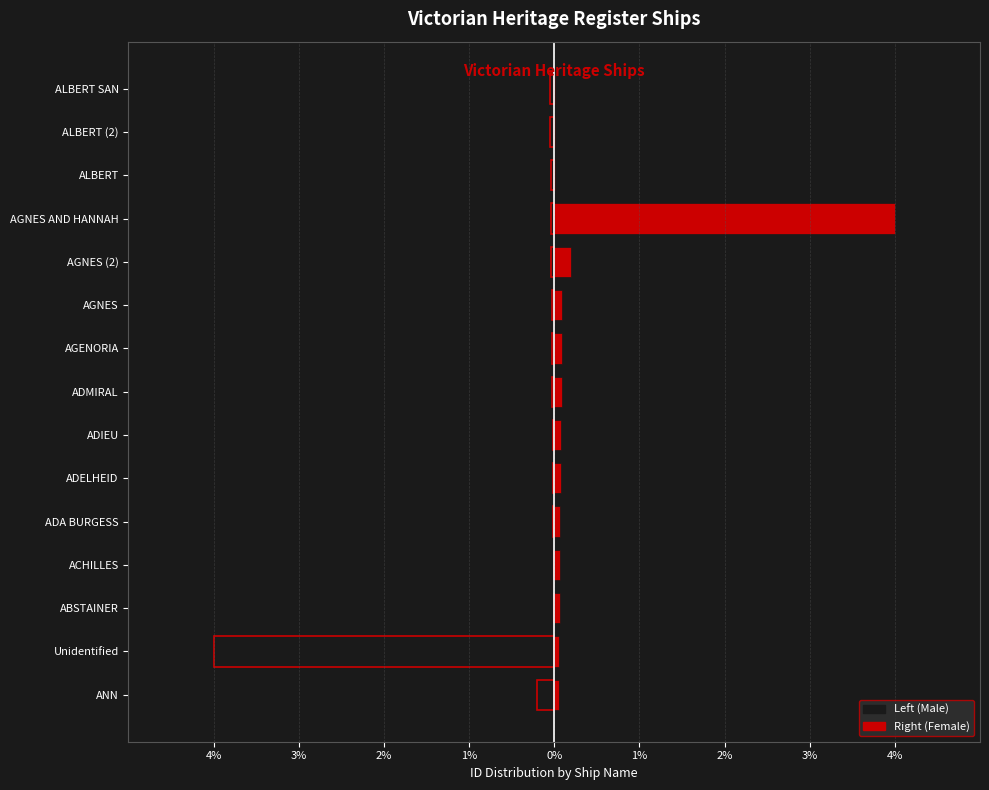

Is the value of Left (Male) at AGENORIA greater than the value of Right (Female) at ADIEU?

No